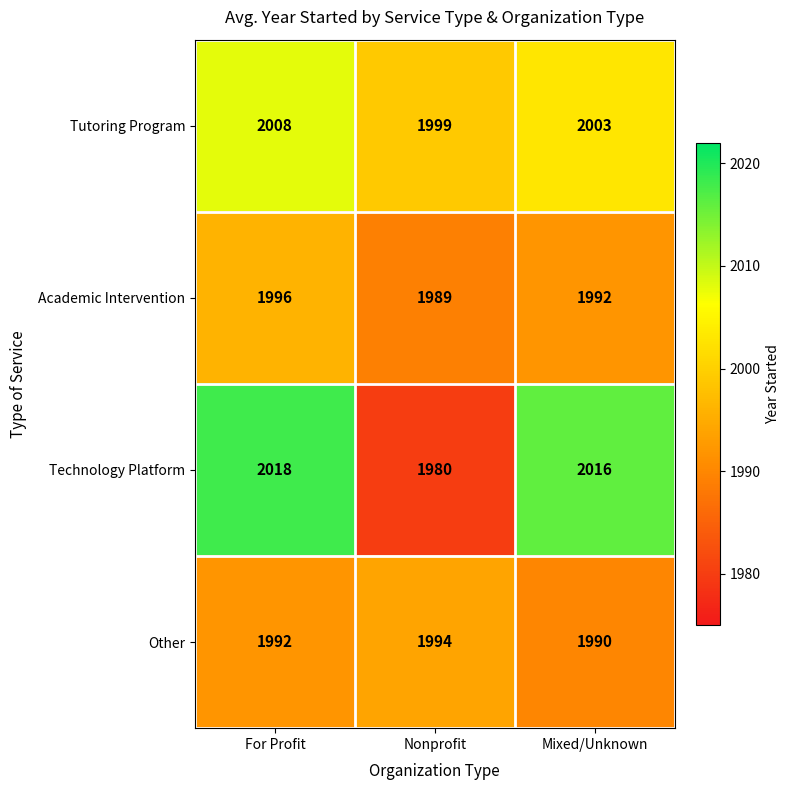

How many Tutoring Program values are between 1999 and 2008?

3